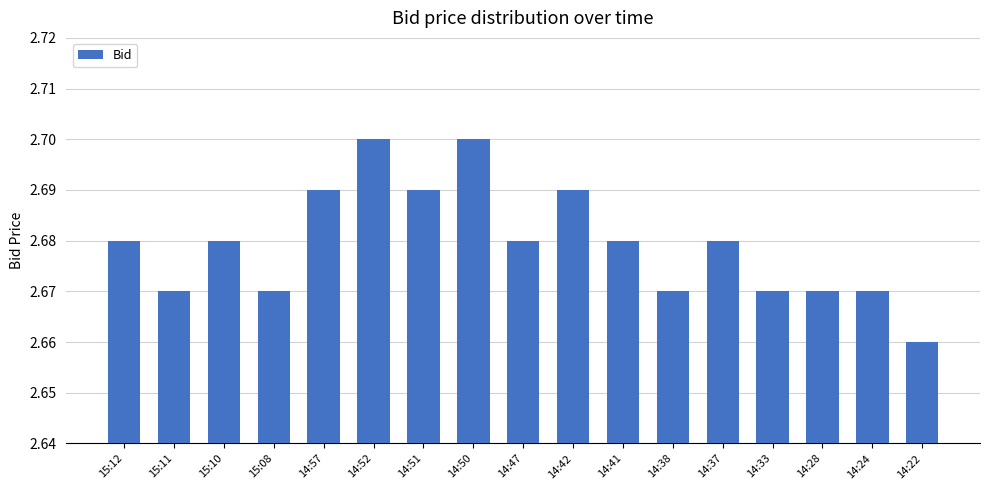

What is the label of the 13th bar from the left?

14:37